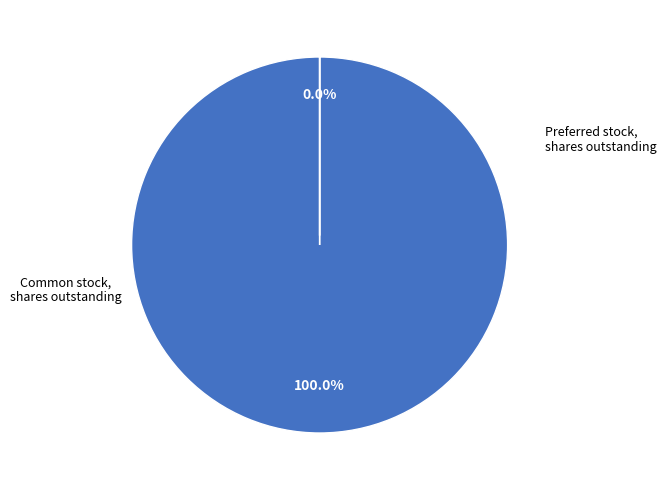

Which category has the smallest portion of the pie?

Preferred stock, shares outstanding